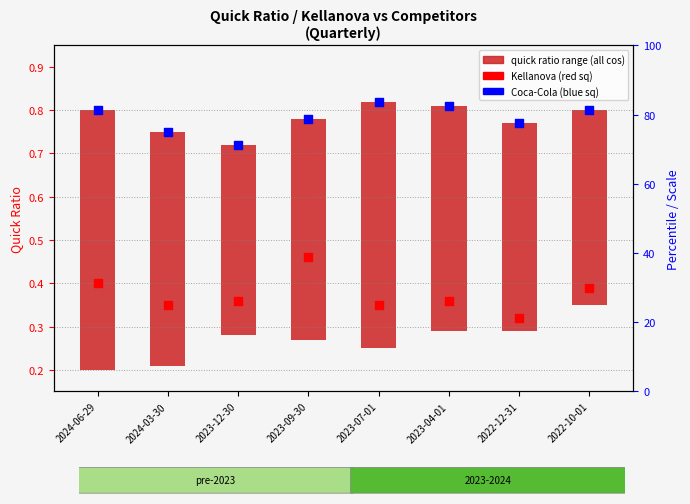

What is the total value across all series at 2023-04-01?

1.2